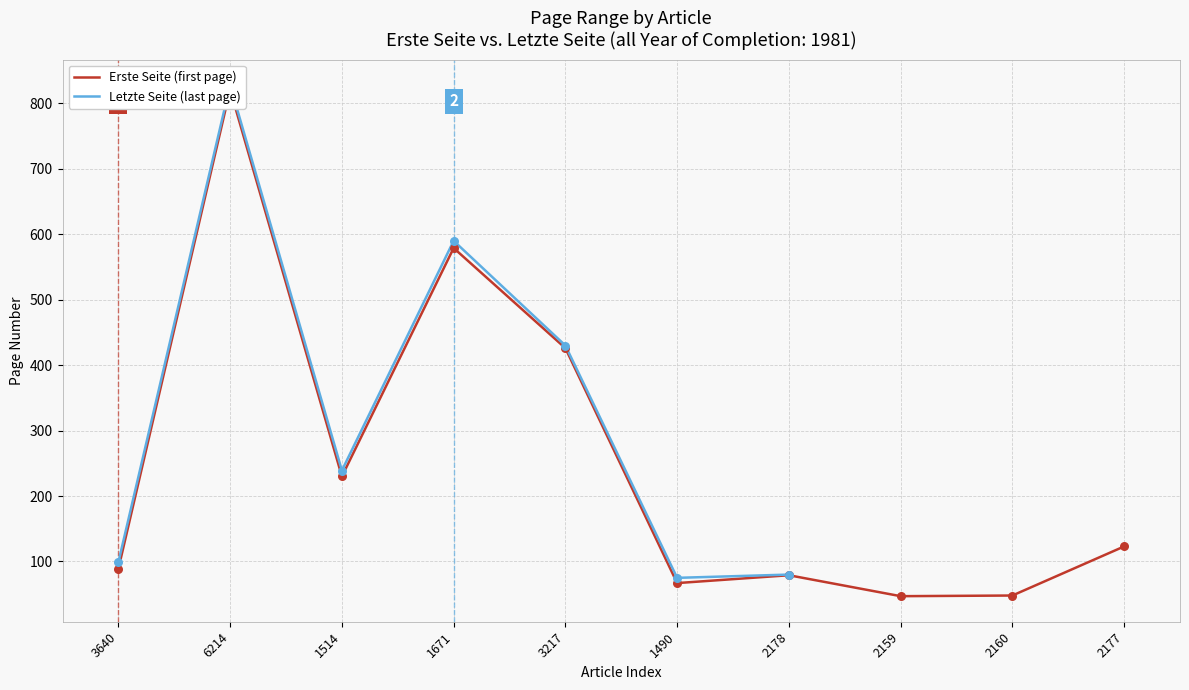

Which series contains the lowest Y value?

Erste Seite (first page)